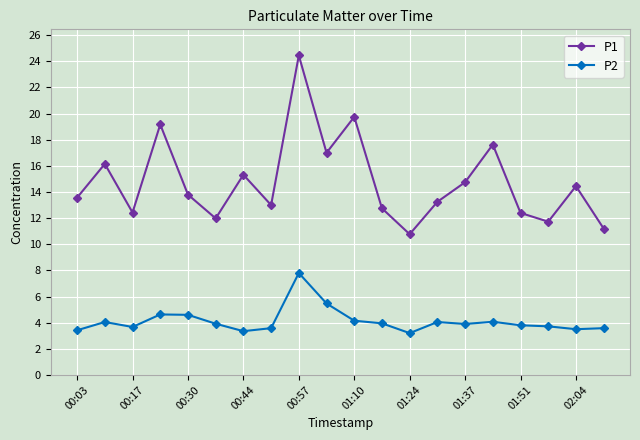

Rank the series by their average value, from lowest to highest.

P2, P1